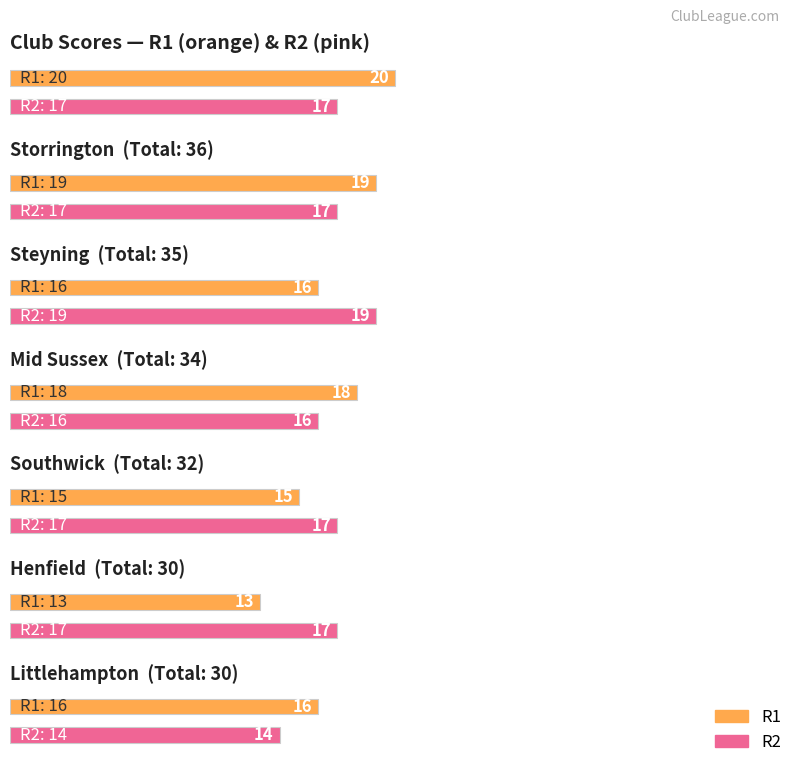

What is the label of the 6th bar from the right?

Storrington